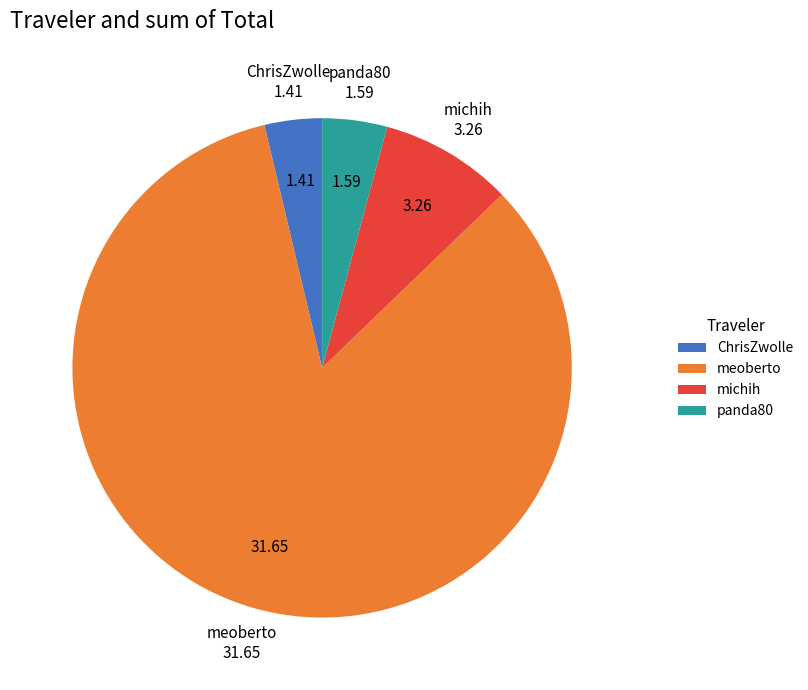

What is the largest slice in the pie chart?

meoberto